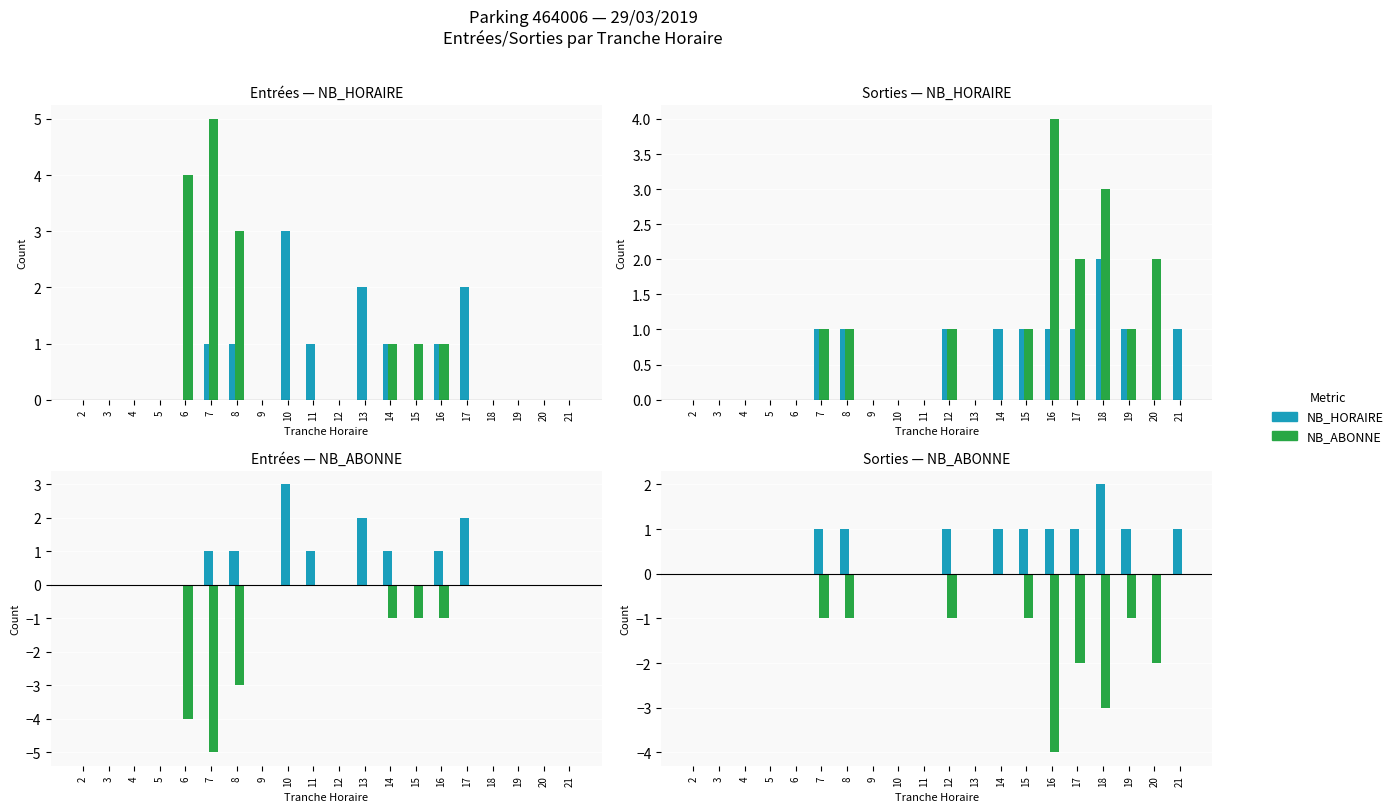

How many ENTREES NB_HORAIRE values are between 0 and 1?

17